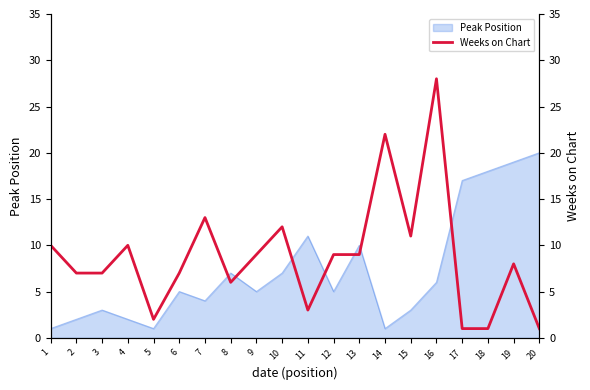

Is it true that Peak Position equals 5 at 6?

True